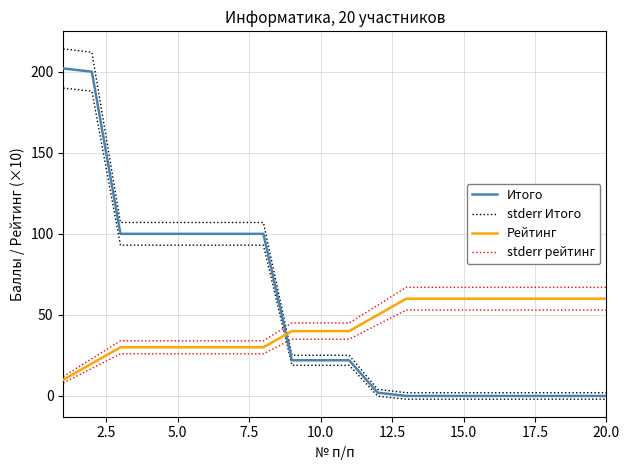

What is the value of the Рейтинг point at the 5th from the left?

30.0